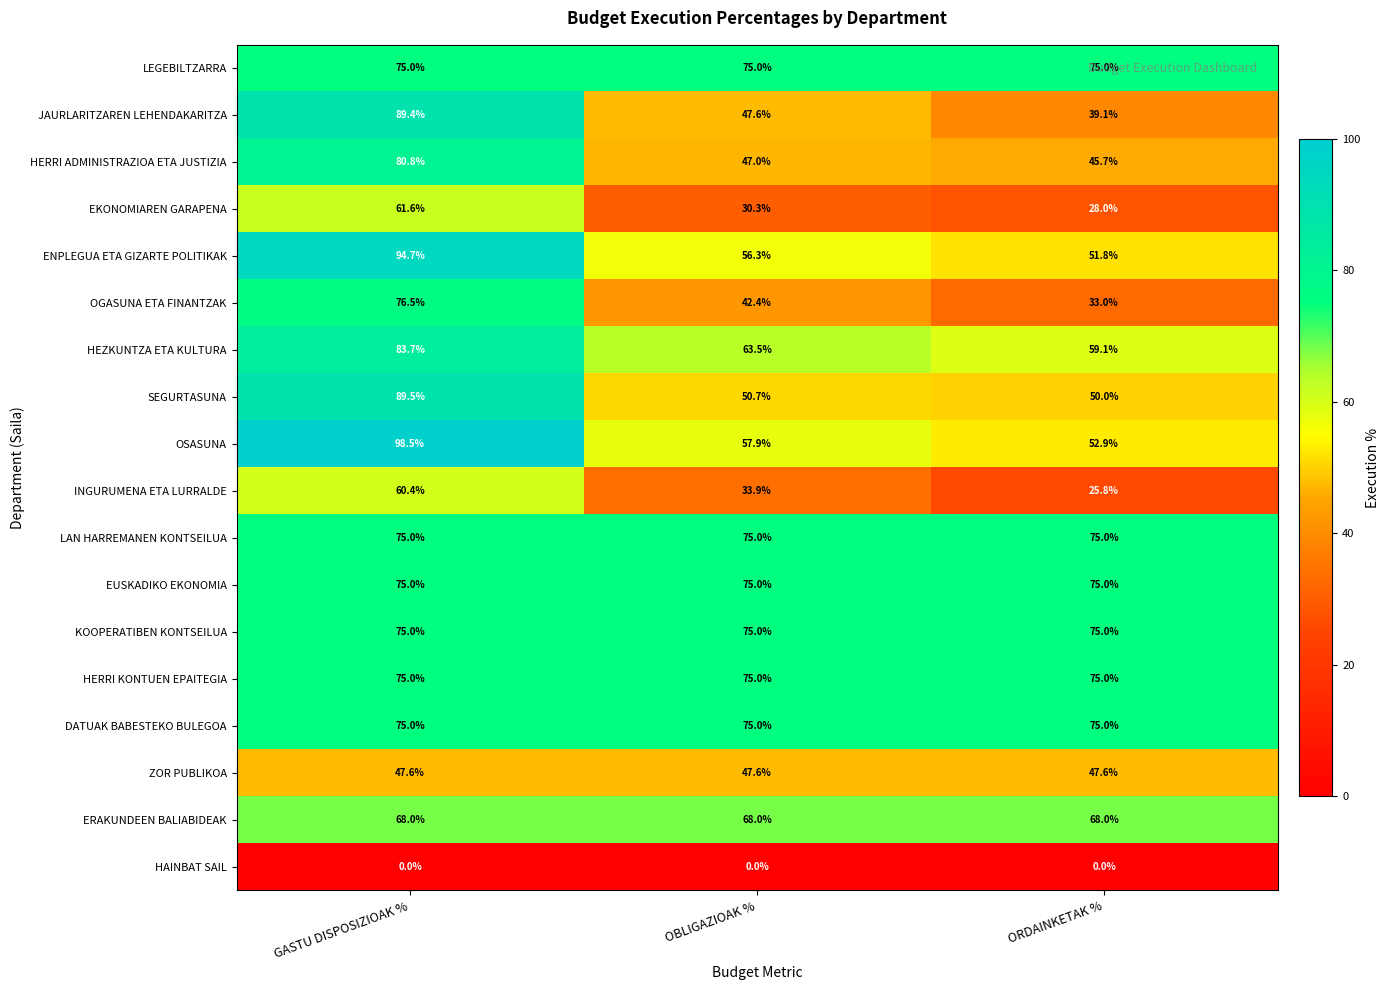

What is the difference between the highest and lowest values at GASTU DISPOSIZIOAK %?

98.5